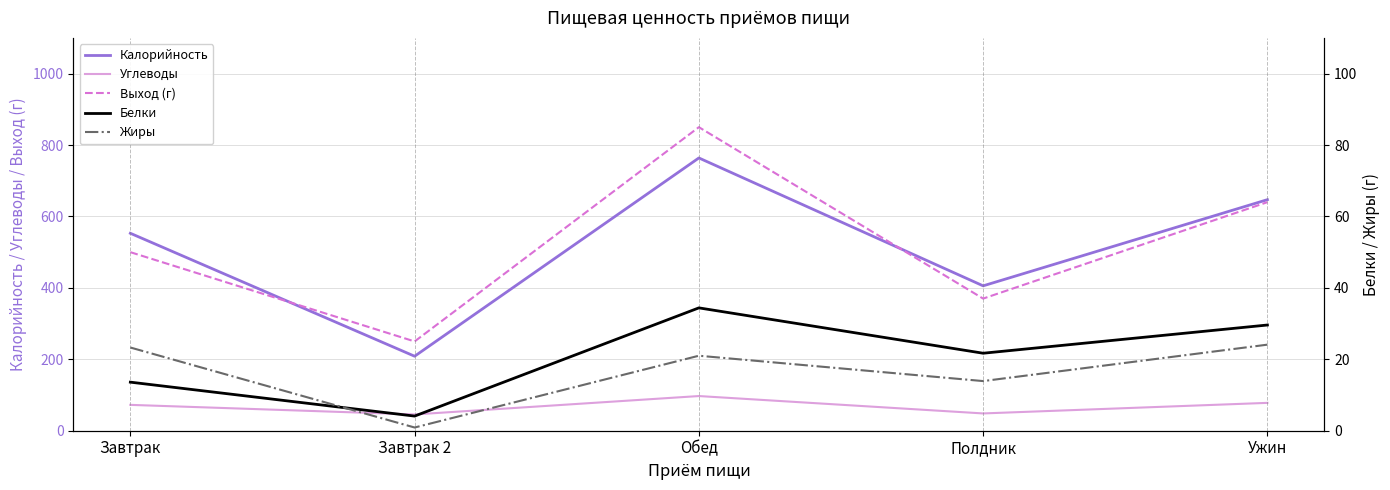

True or false: Белки has more than 2 interior local peaks.

False